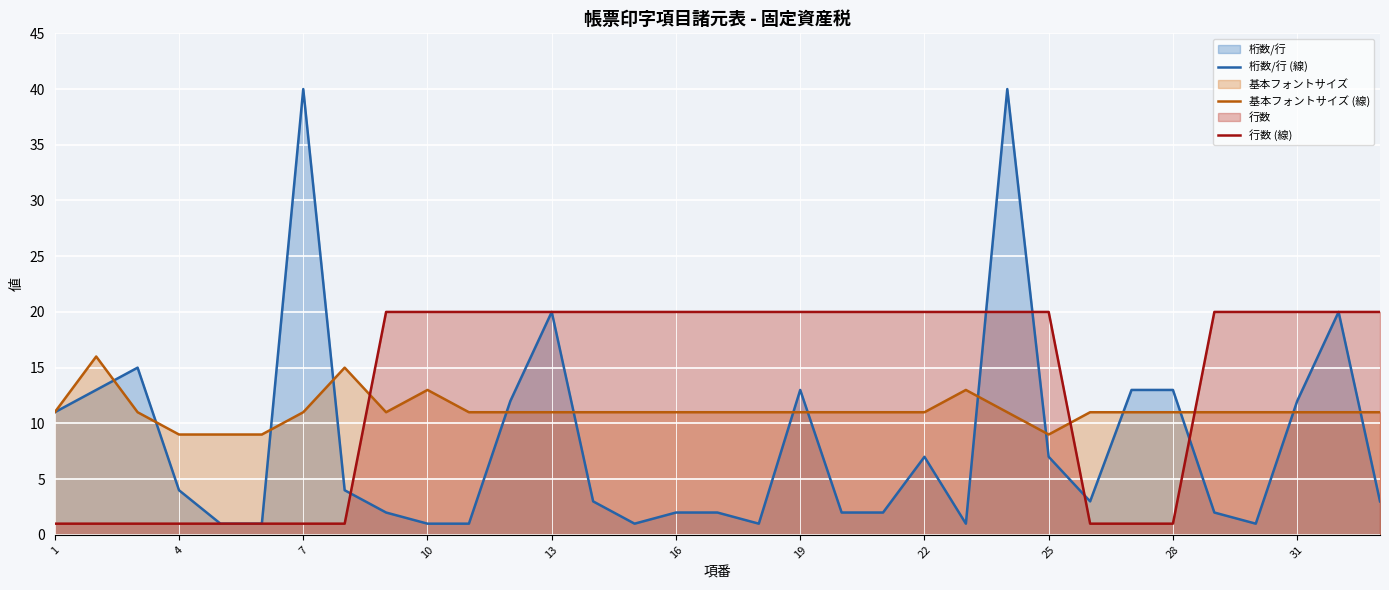

How many 基本フォントサイズ (線) values are between 11 and 12?

25